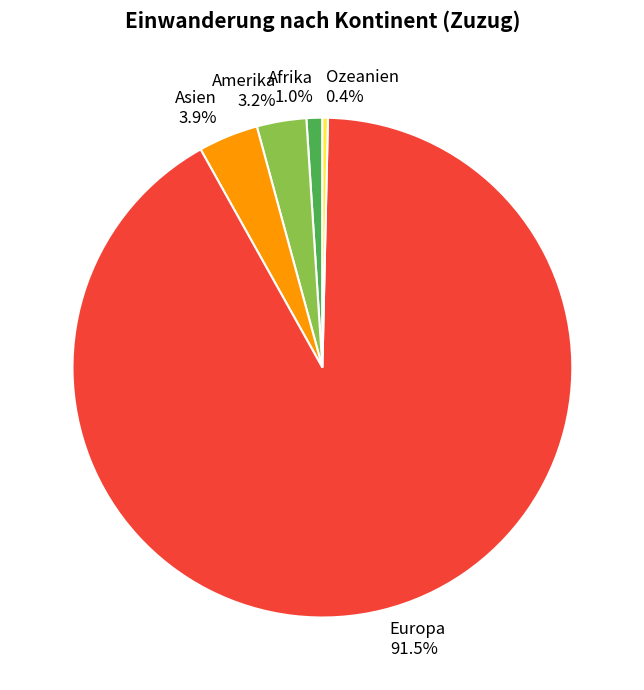

Which category has the smallest portion of the pie?

Ozeanien